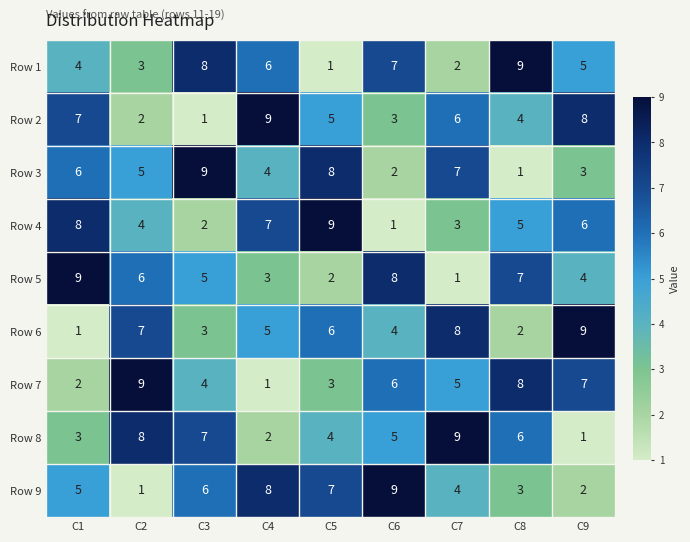

Where does the Row 2 series first go above 5?

C1